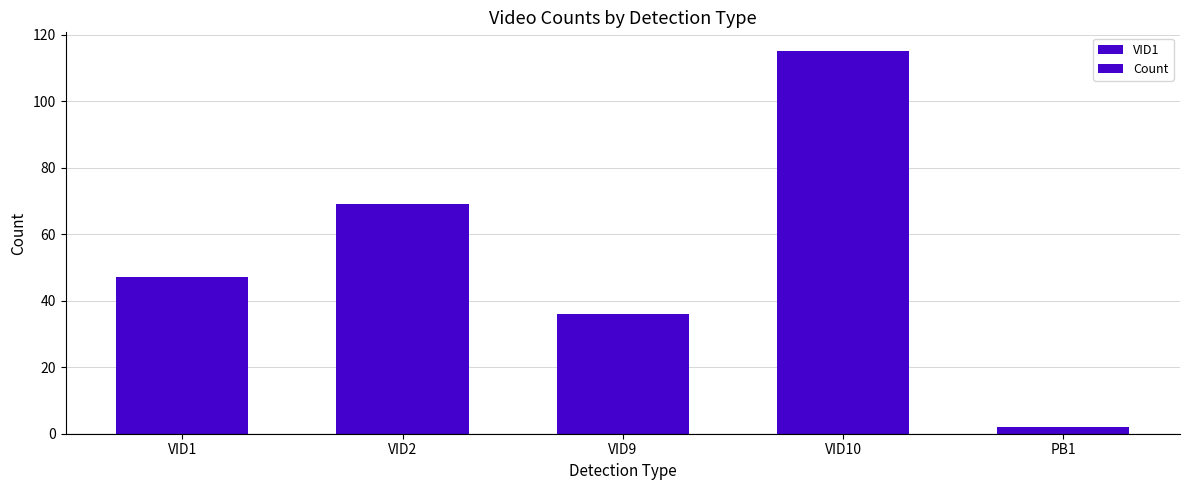

What is the label of the 4th bar from the left?

VID10